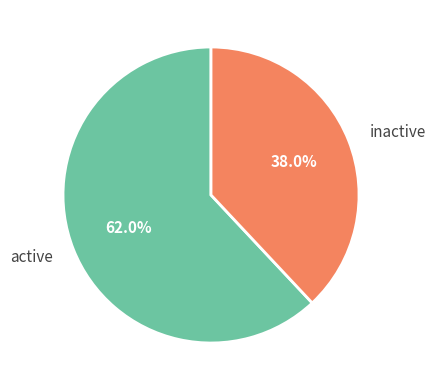

What is the ratio of the value at active to the value at inactive?

1.6